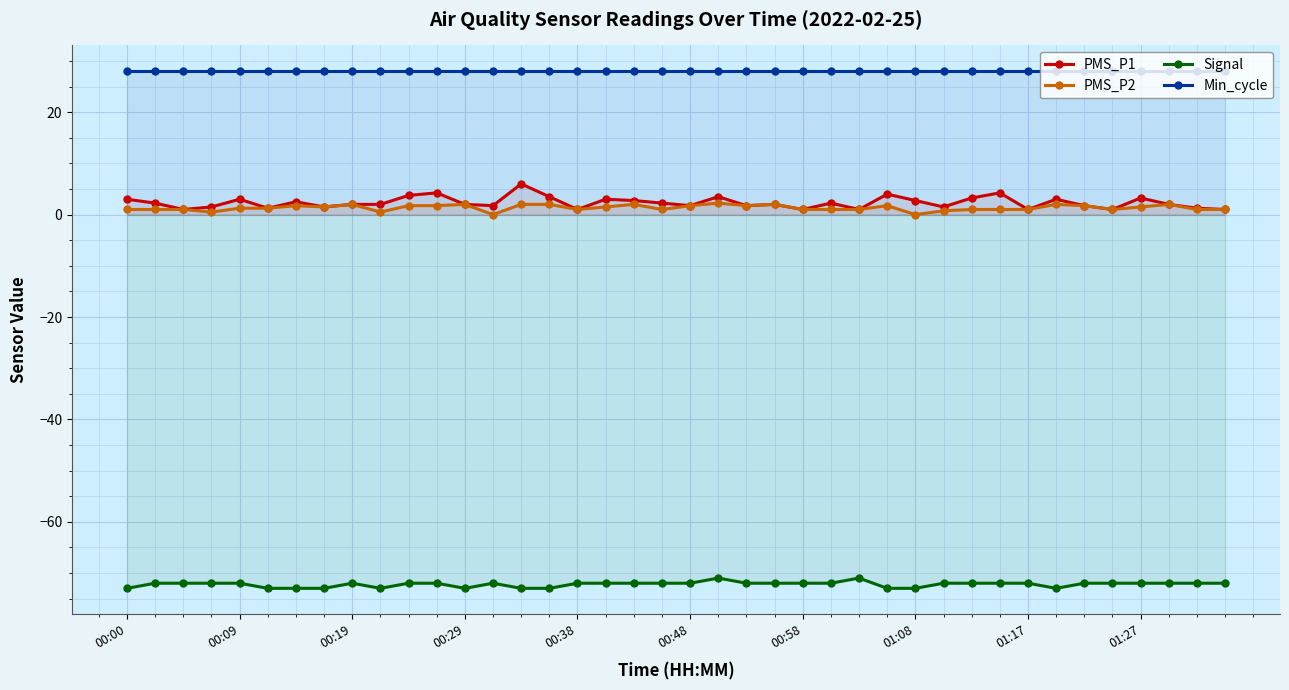

True or false: PMS_P1 has a value of 5.8 at 31.

False